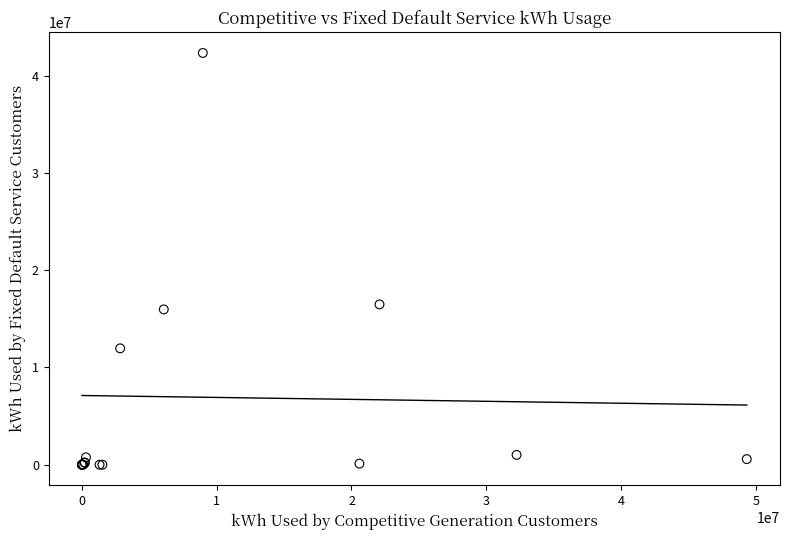

What Y value in the scatter plot is closest to 21176227?

16489090.0